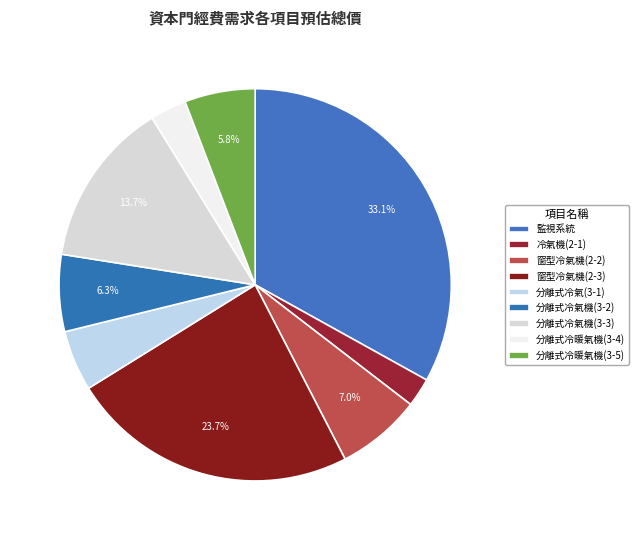

To the nearest percent, what portion does 冷氣機(2-1) represent?

2%